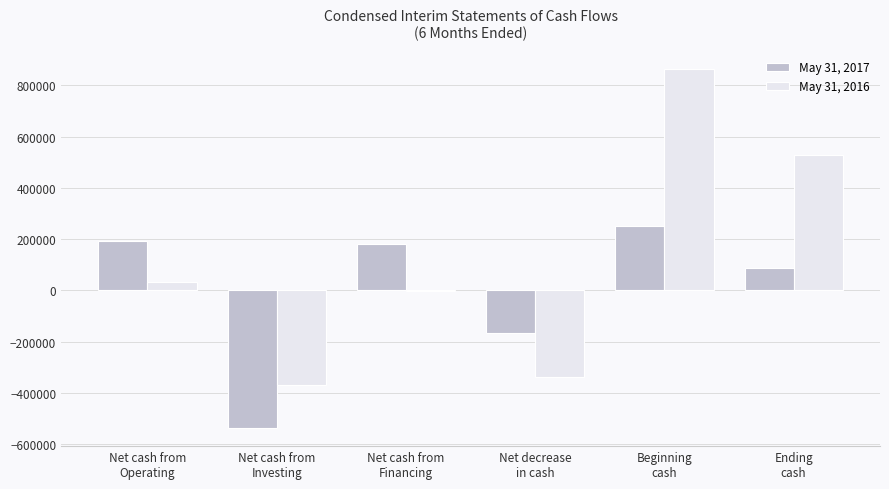

Which series has the largest total across all categories?

May 31, 2016